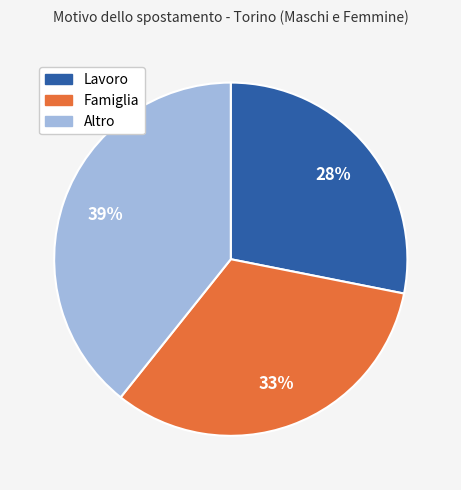

Rank the categories by value from lowest to highest.

Lavoro, Famiglia, Altro